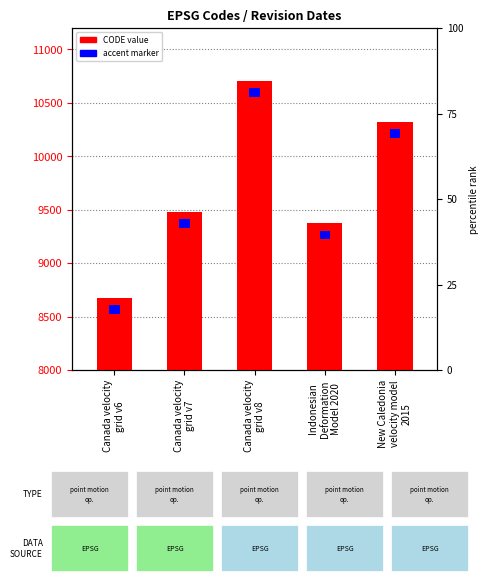

List the series in order of their overall mean, highest first.

CODE value, accent marker